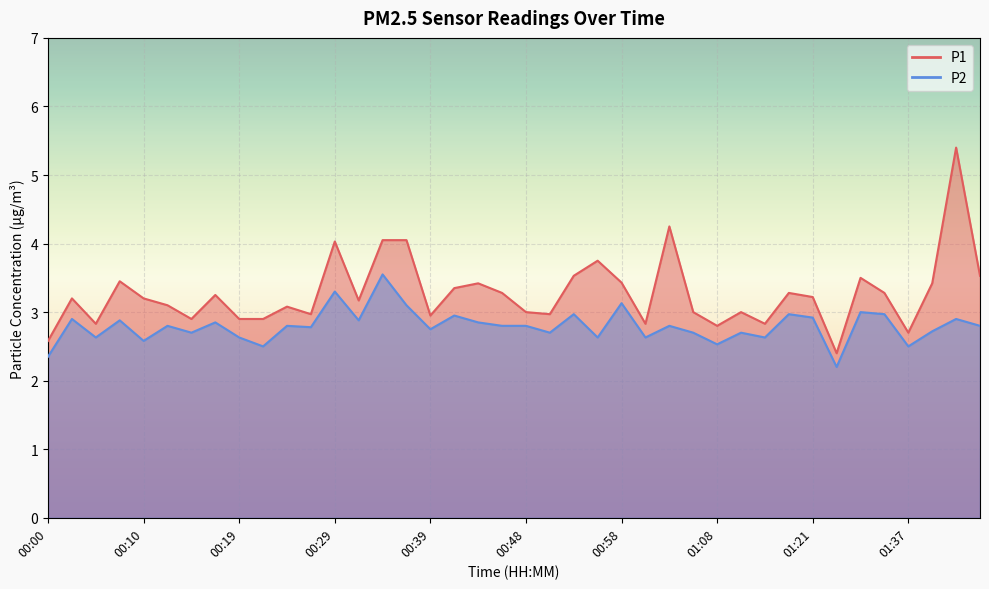

What is the average value of the P2 series?

2.8